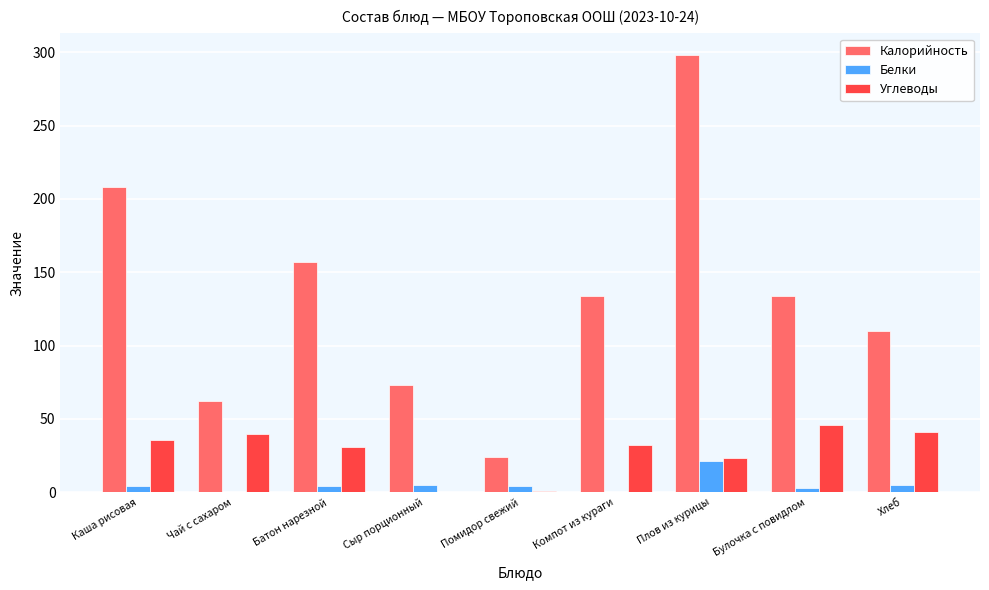

Between Батон нарезной and Хлеб, which series saw the biggest shift?

Калорийность